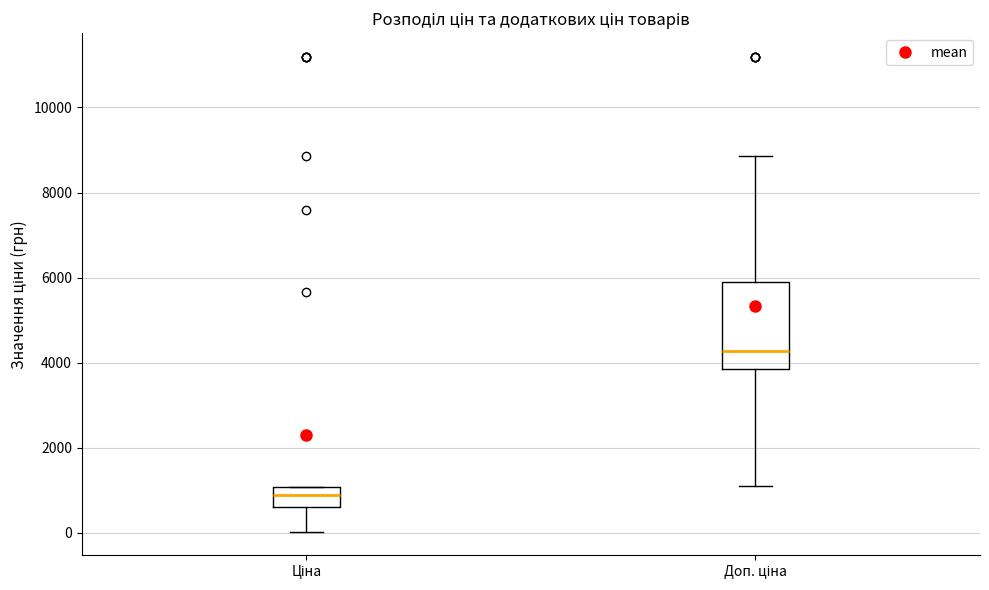

Which box is the tallest, from its lower edge to its upper edge?

Доп. ціна